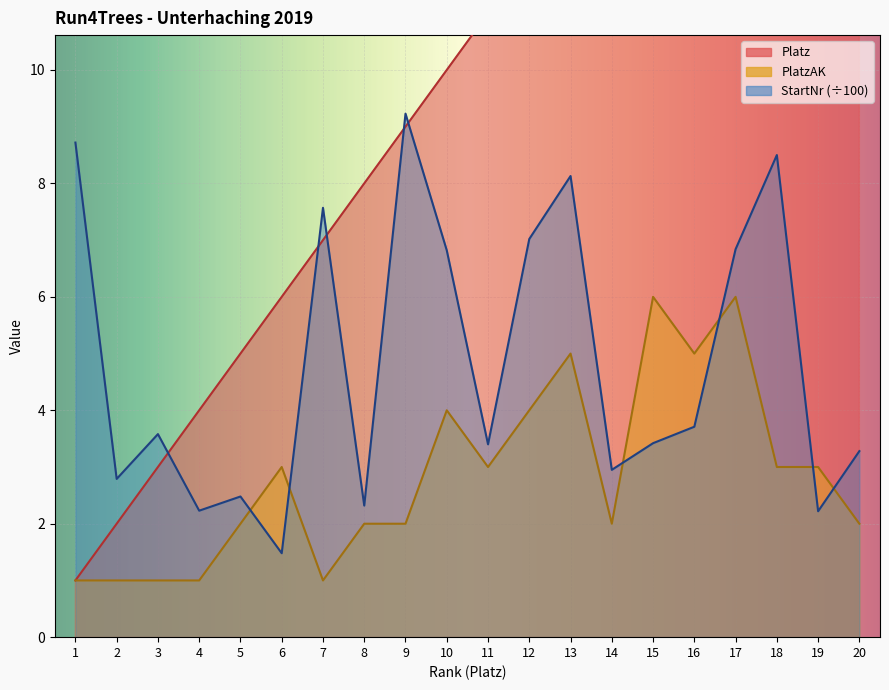

What value does the PlatzAK series have at 1?

1.0